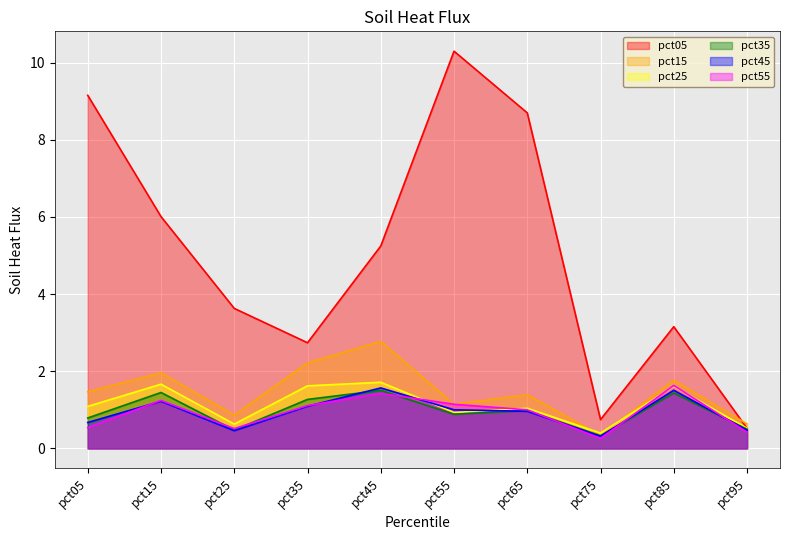

Reading left to right, what are all the values shown in this chart?

pct05: pct05=9.1	pct15=6.0	pct25=3.6	pct35=2.7	pct45=5.2	pct55=10.3	pct65=8.7	pct75=0.7	pct85=3.2	pct95=0.5
pct15: pct05=1.5	pct15=2.0	pct25=0.9	pct35=2.2	pct45=2.8	pct55=1.1	pct65=1.4	pct75=0.3	pct85=1.8	pct95=0.6
pct25: pct05=1.1	pct15=1.7	pct25=0.6	pct35=1.6	pct45=1.7	pct55=0.9	pct65=1.0	pct75=0.4	pct85=1.6	pct95=0.5
pct35: pct05=0.8	pct15=1.4	pct25=0.5	pct35=1.3	pct45=1.5	pct55=0.9	pct65=1.0	pct75=0.3	pct85=1.4	pct95=0.5
pct45: pct05=0.7	pct15=1.2	pct25=0.5	pct35=1.1	pct45=1.6	pct55=1.0	pct65=1.0	pct75=0.3	pct85=1.5	pct95=0.5
pct55: pct05=0.5	pct15=1.2	pct25=0.5	pct35=1.1	pct45=1.4	pct55=1.1	pct65=1.0	pct75=0.3	pct85=1.6	pct95=0.4